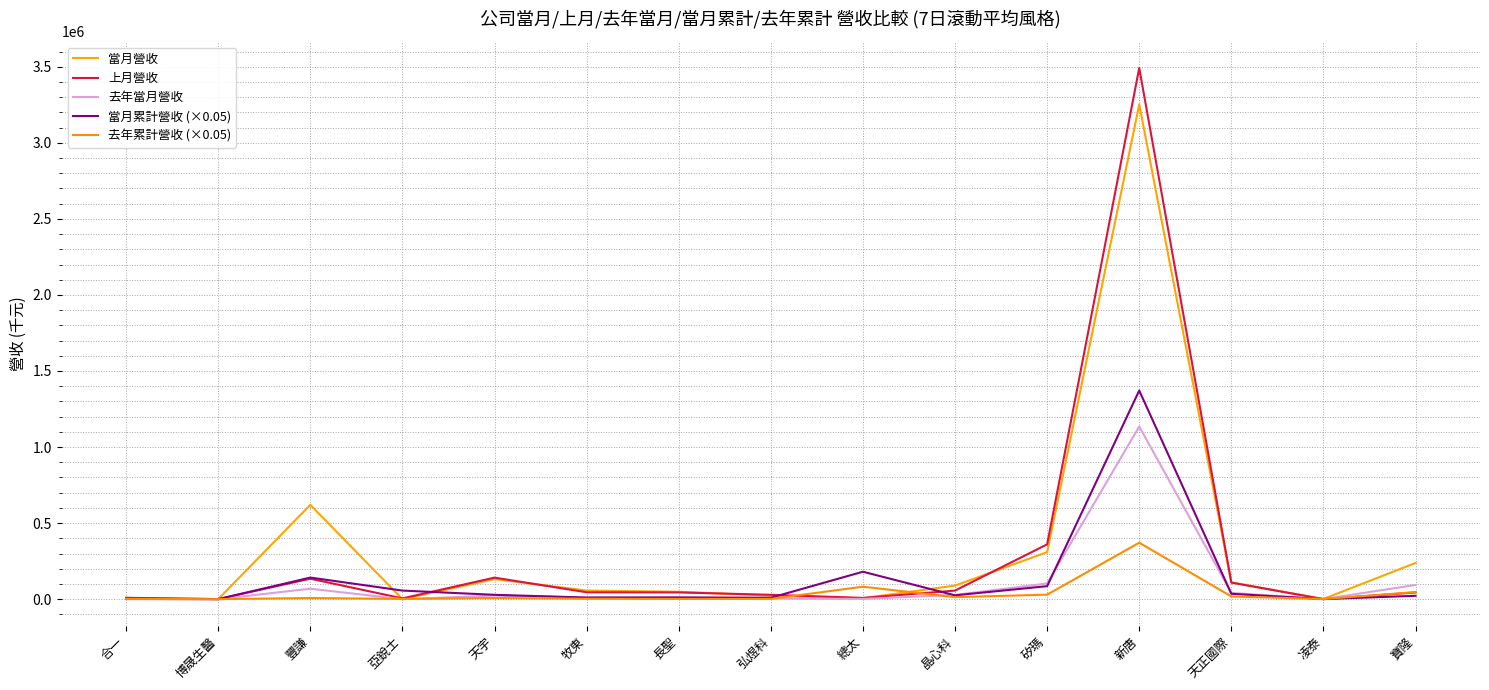

How many values in the 當月累計營收 (×0.05) series are below 25205?

7